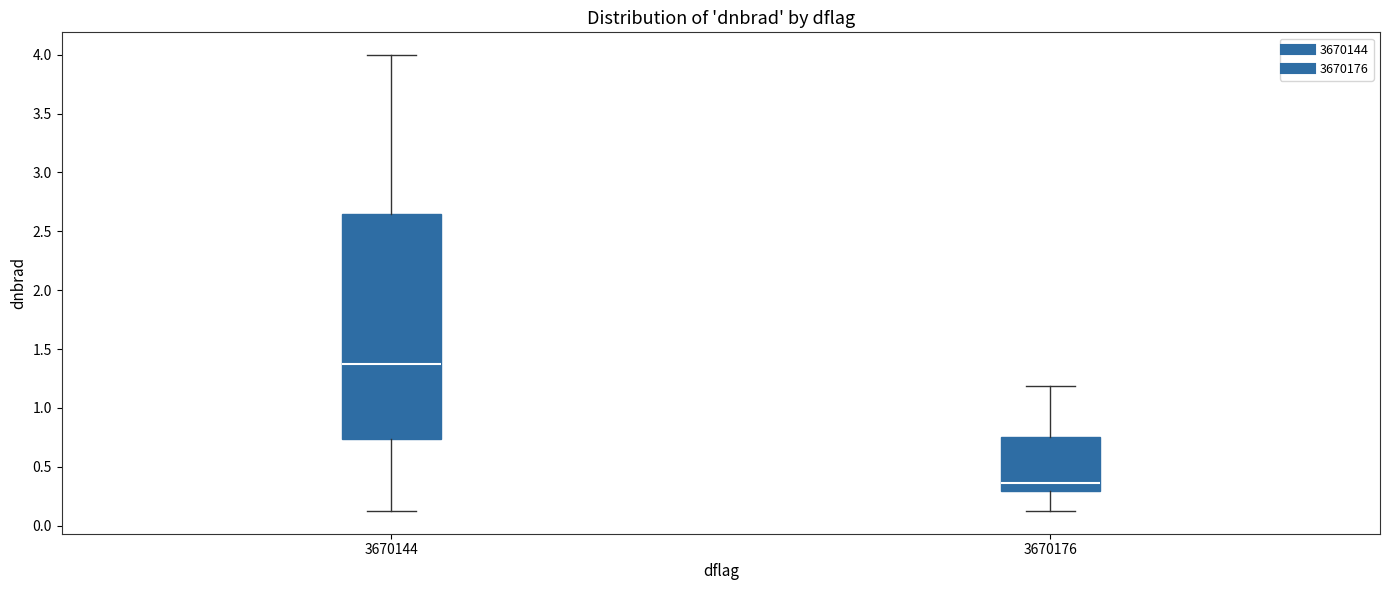

Which box is the tallest, from its lower edge to its upper edge?

3670144